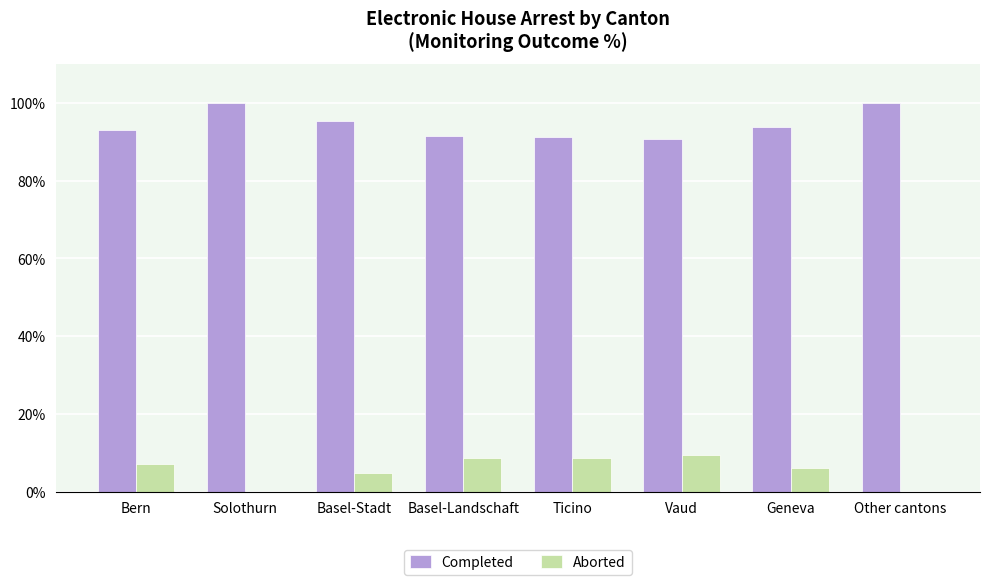

What is the average value of the Completed series?

94.4